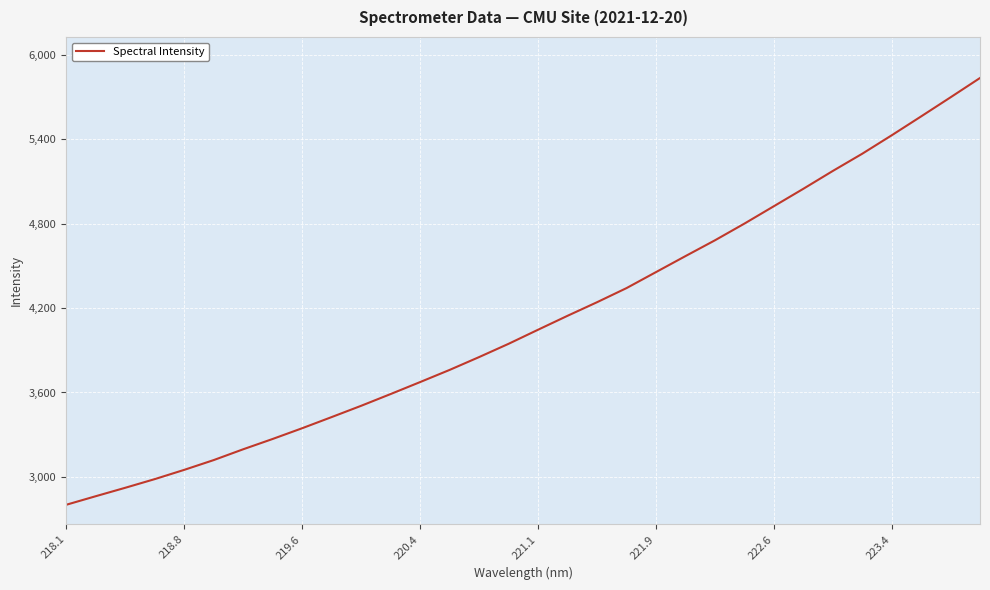

What is the difference between the second highest and minimum values?

2897.1